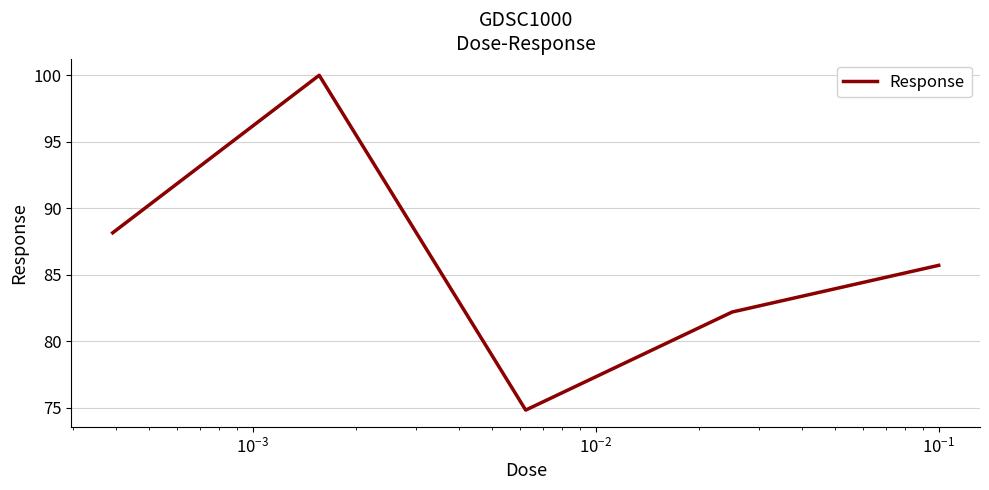

What is the difference between the maximum and minimum values?

25.1